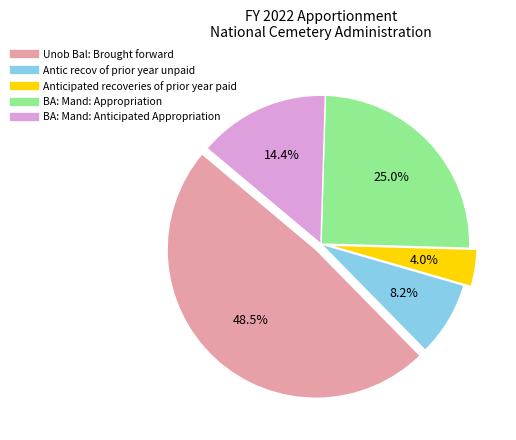

Is the sum of BA: Mand: Appropriation and Anticipated recoveries of prior year paid greater than half?

No